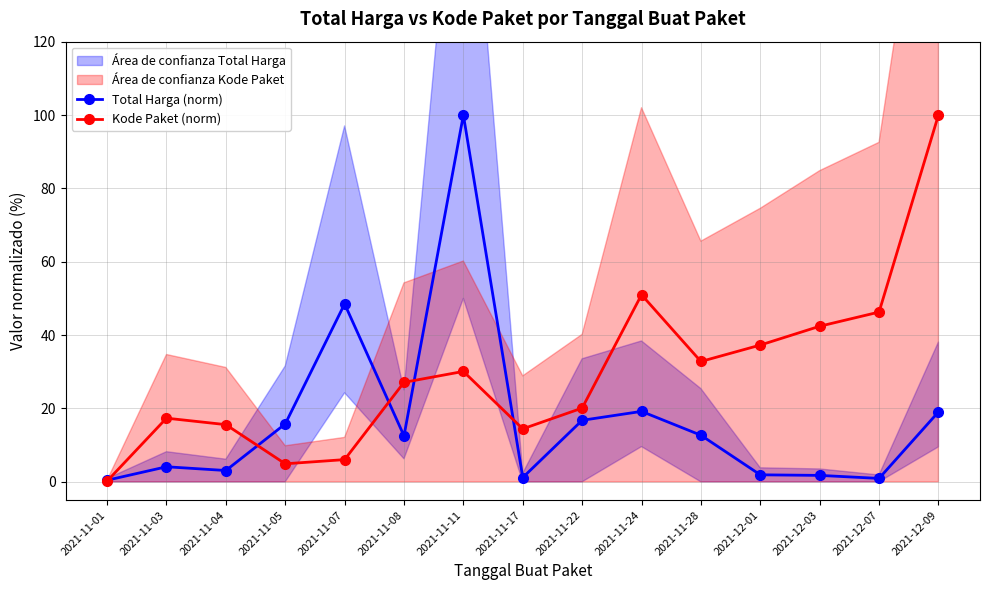

What are all the series names shown in the legend?

Total Harga (norm), Kode Paket (norm)